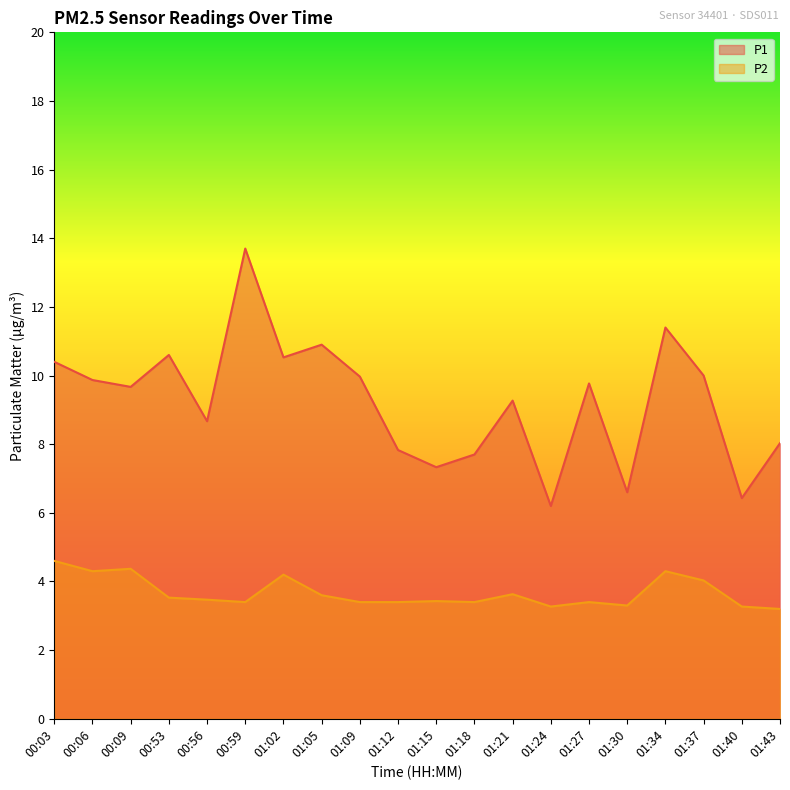

List the labels in order of P1 value, smallest first.

01:24, 01:40, 01:30, 01:15, 01:18, 01:12, 01:43, 00:56, 01:21, 00:09, 01:27, 00:06, 01:09, 01:37, 00:03, 01:02, 00:53, 01:05, 01:34, 00:59